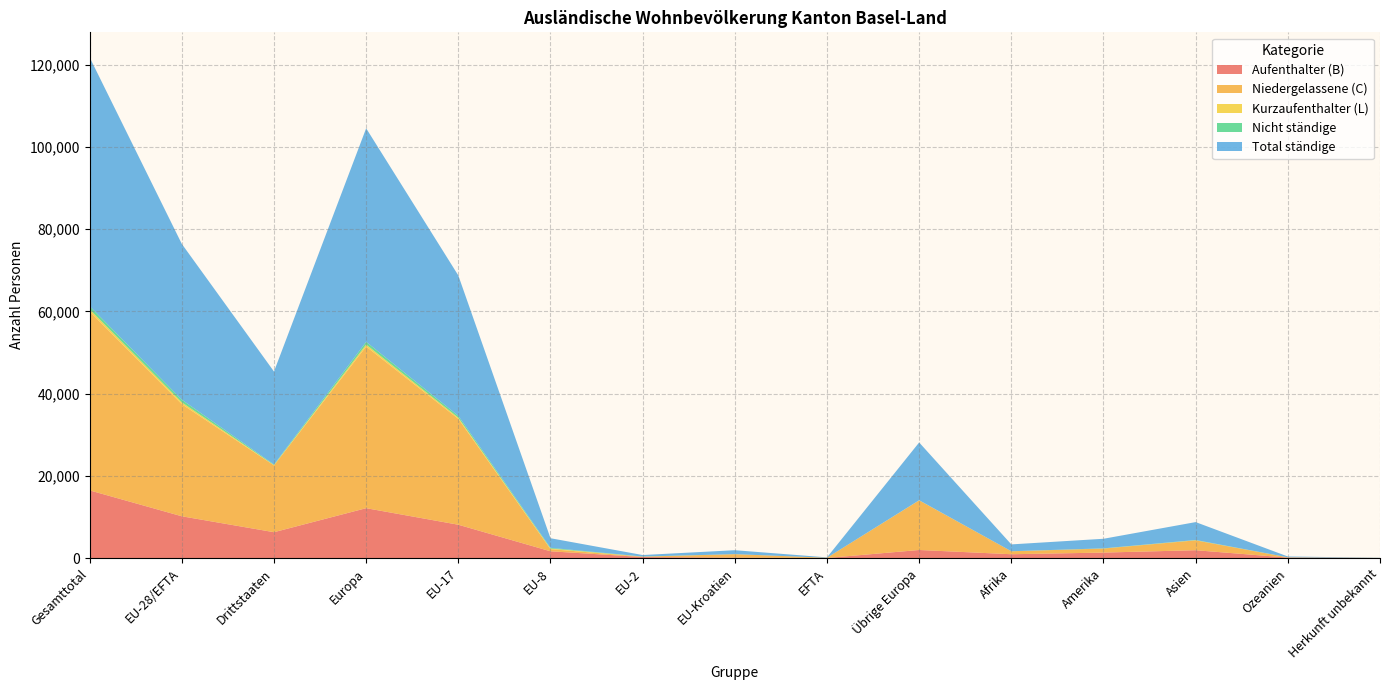

Reading right to left, extract all data points from this chart.

Aufenthalter (B): 14	118	1917	1340	939	1972	28	112	260	1656	8116	12144	6300	10172	16472
Niedergelassene (C): 26	70	2398	976	721	12063	57	846	87	519	25756	39328	16254	27265	43519
Kurzaufenthalter (L): 0	3	33	14	2	19	1	0	13	156	287	476	71	457	528
Nicht ständige: 0	7	60	40	8	22	0	2	24	171	445	664	137	642	779
Total ständige: 40	191	4348	2330	1662	14054	86	958	360	2331	34159	51948	22625	37894	60519